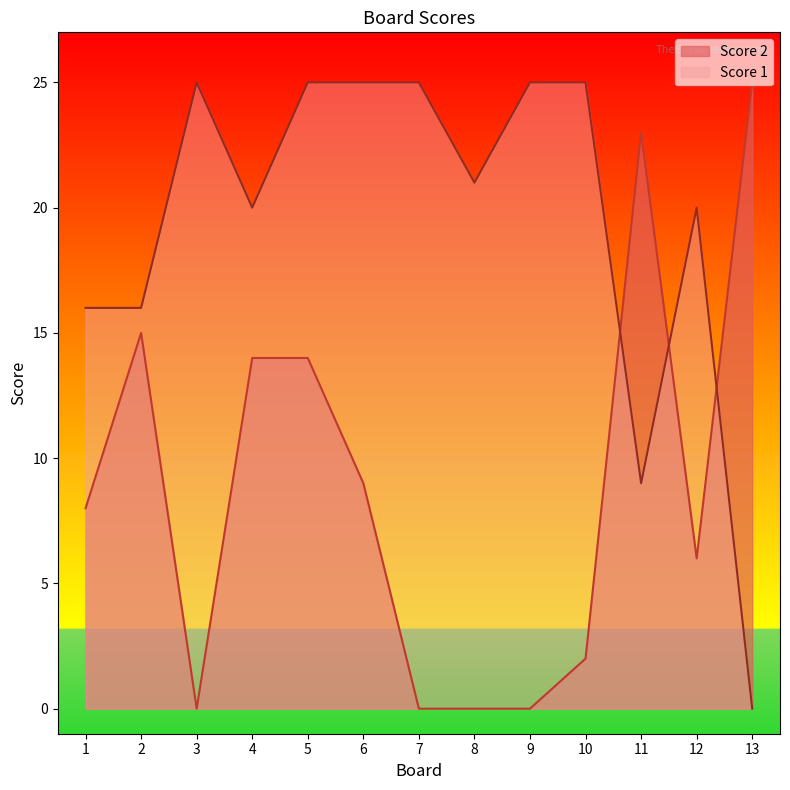

Which label corresponds to the smallest value in the chart?

13